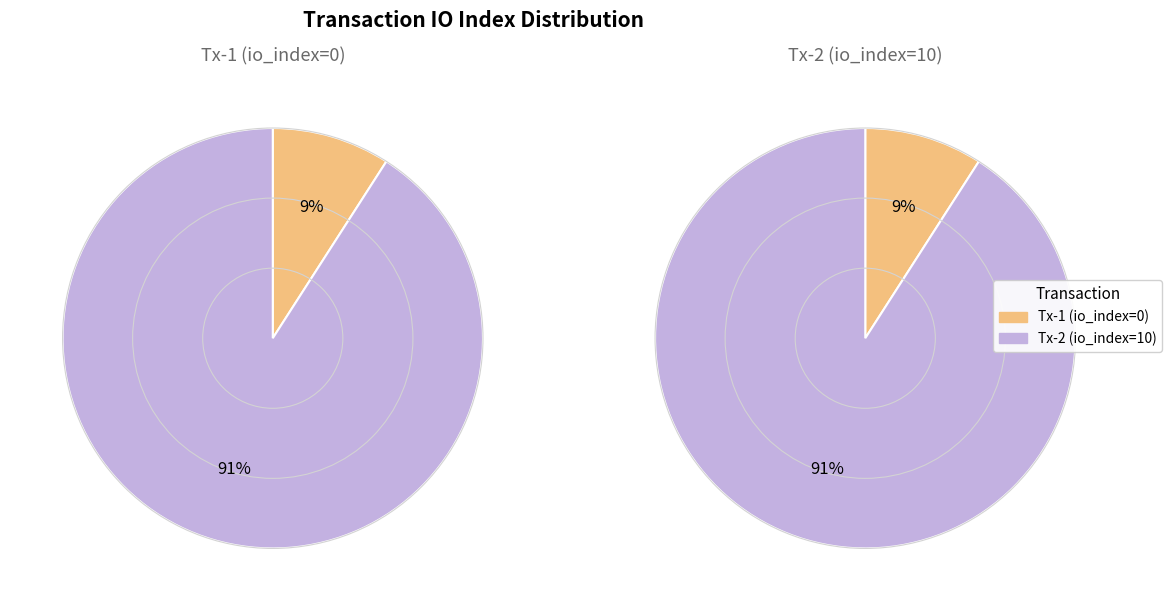

To the nearest percent, what is the combined percentage of tx_0 and tx_1?

100%